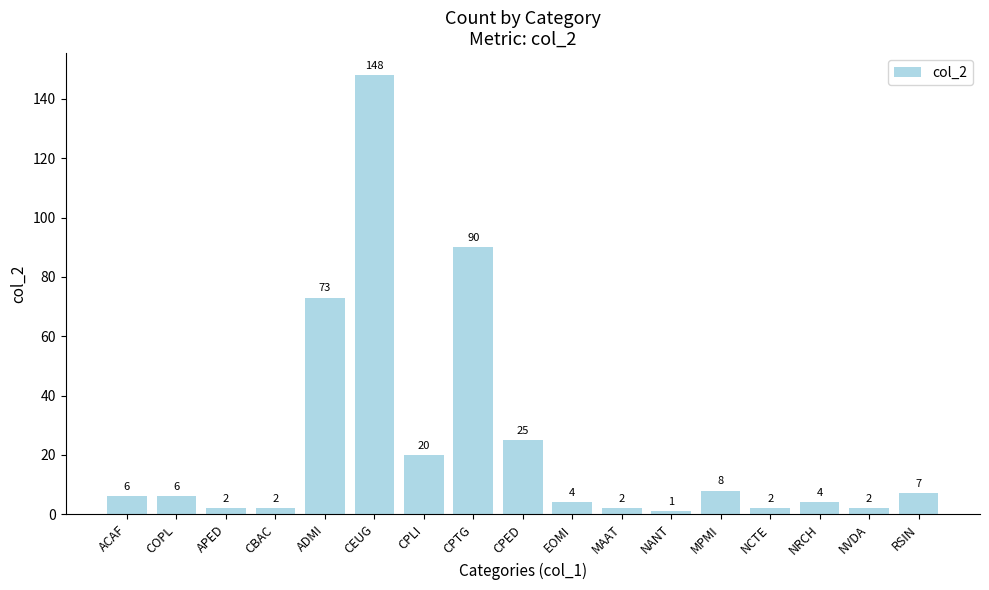

What position from the left is CBAC?

4